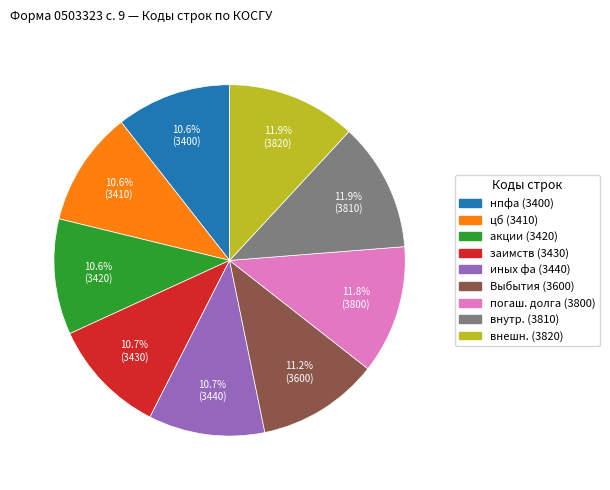

Is there any slice that represents more than half of the pie?

No